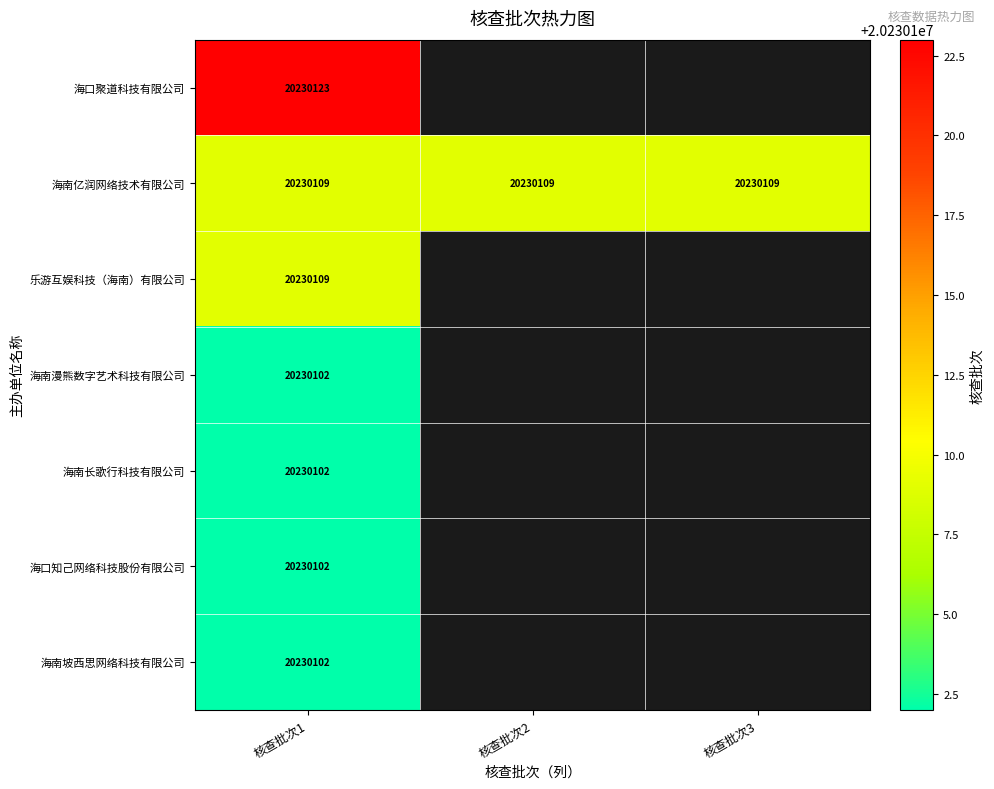

The 海南漫熊数字艺术科技有限公司 series shows 10490652 at 核查批次1. True or false?

False